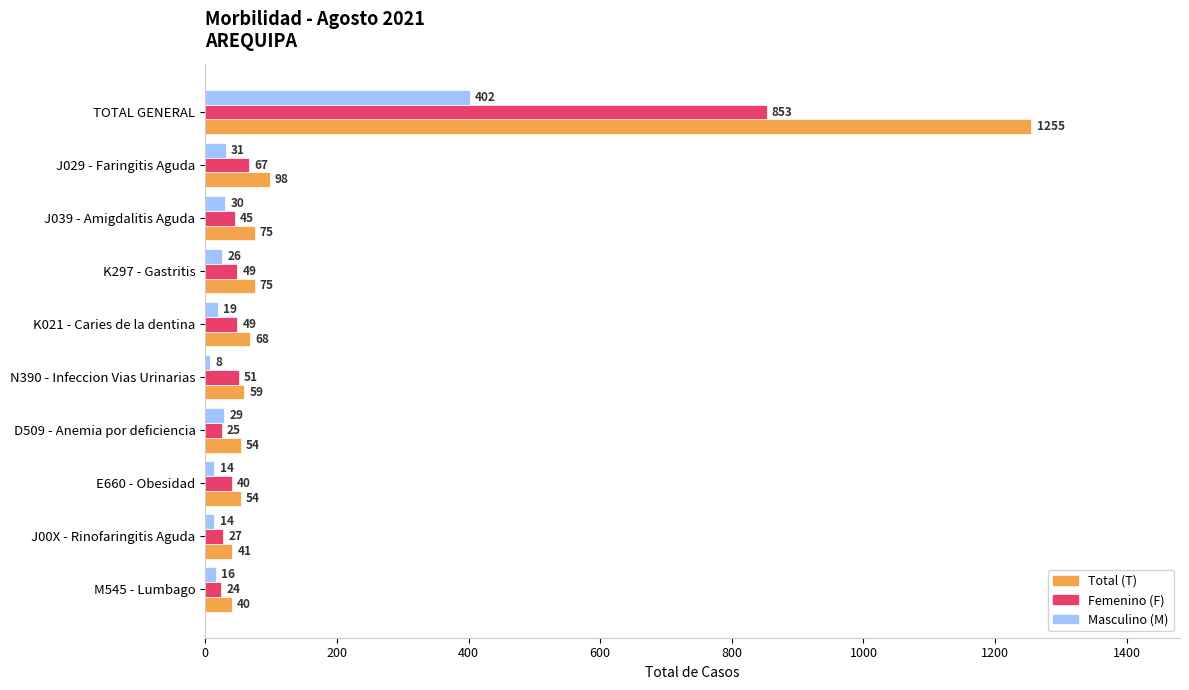

What is the spread (max minus min) of values at TOTAL GENERAL?

853